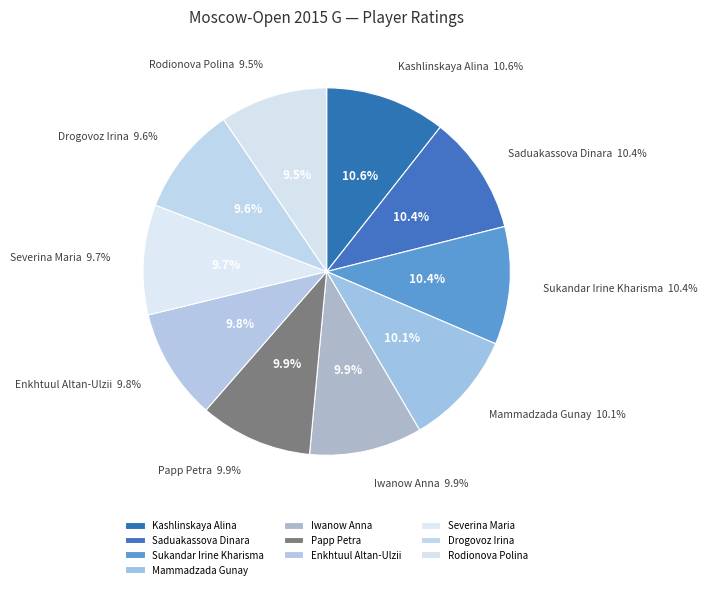

What percentage is the Papp Petra slice, to the nearest percent?

10%